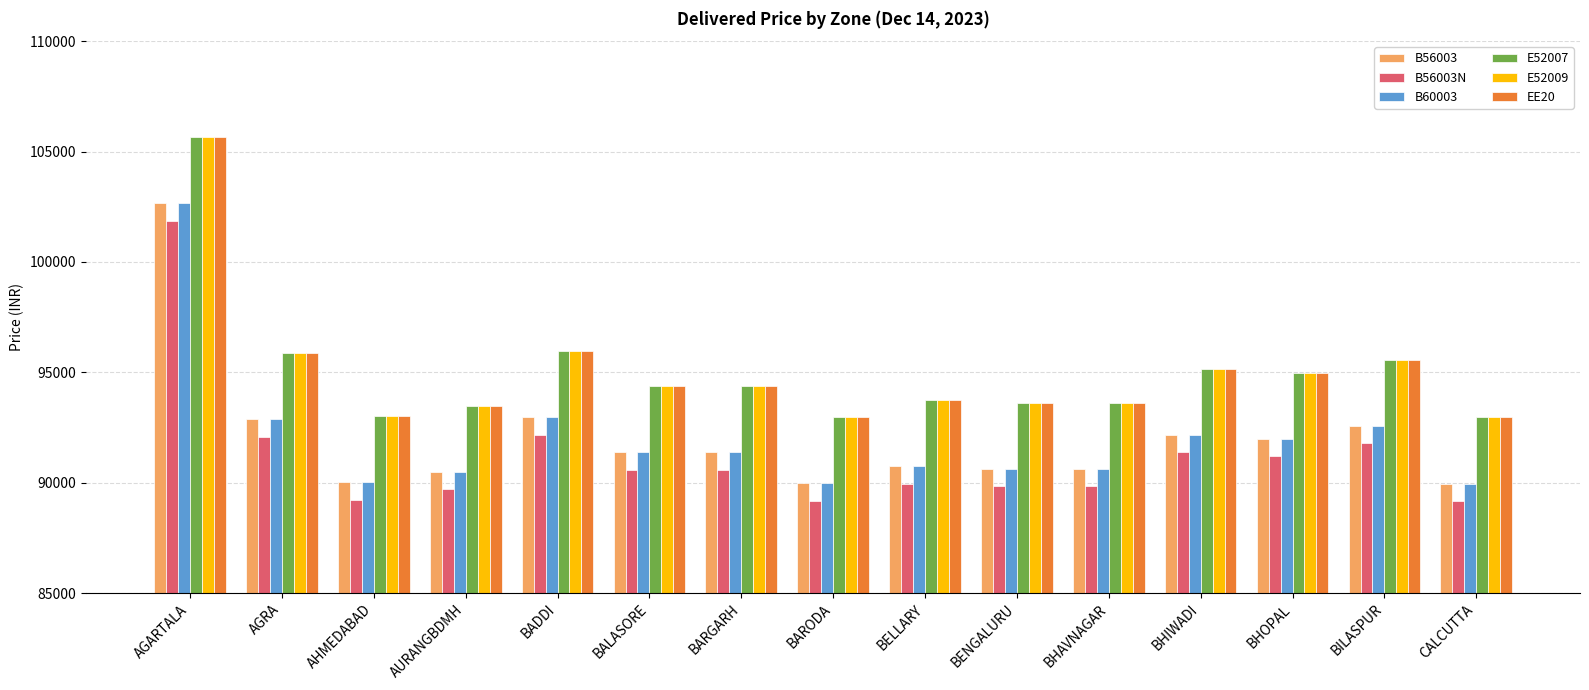

How many bars are there in each group?

6